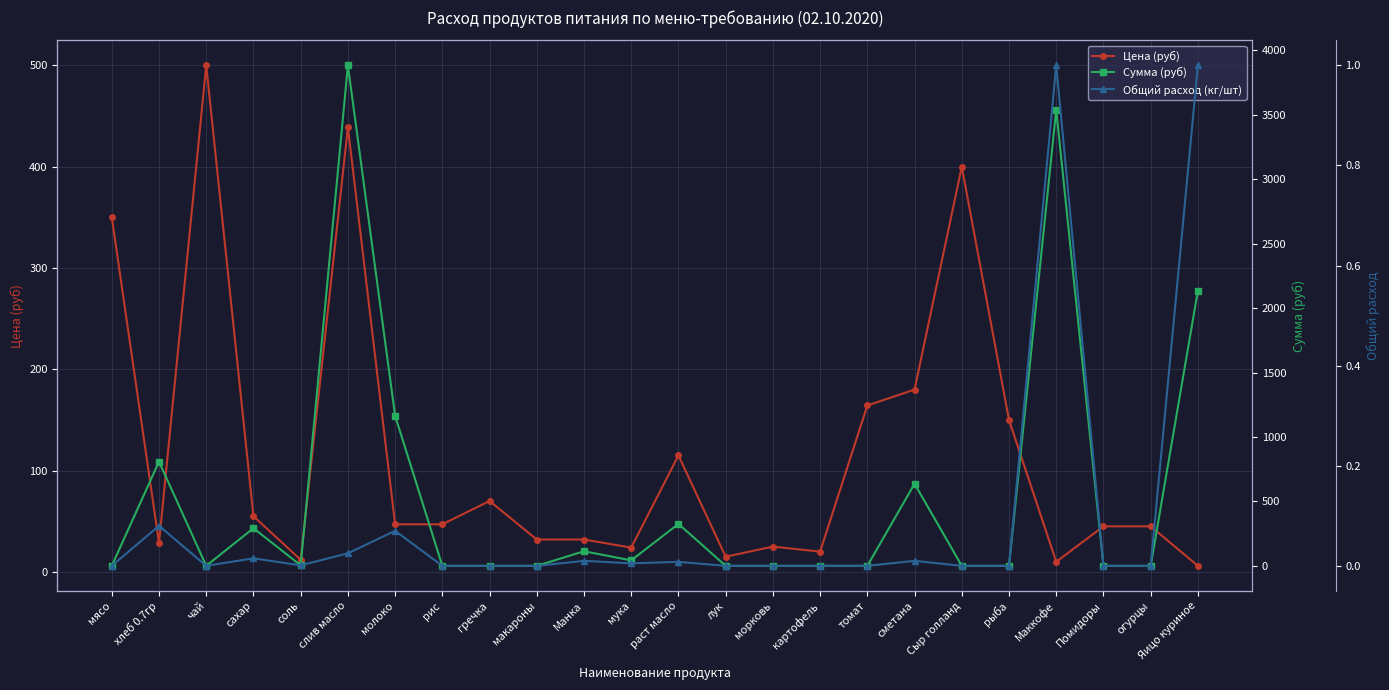

List the series in order of their peak value, lowest first.

Общий расход (кг/шт), Цена (руб), Сумма (руб)